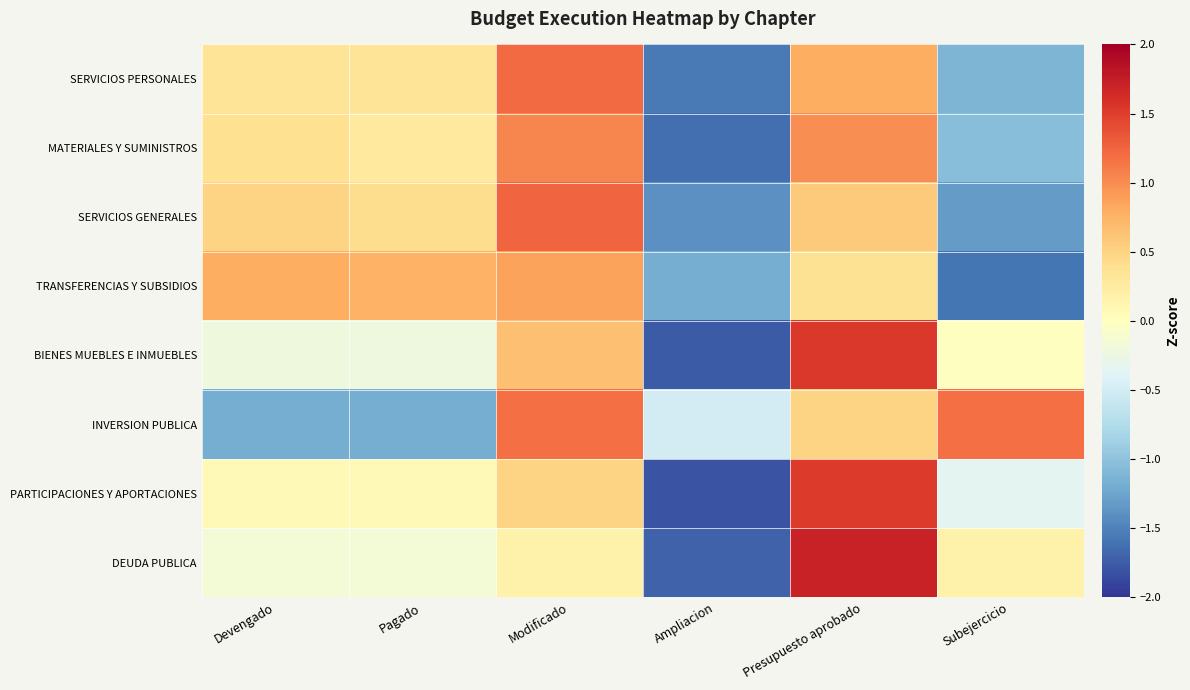

At which category does the chart reach its minimum across all series?

Ampliacion